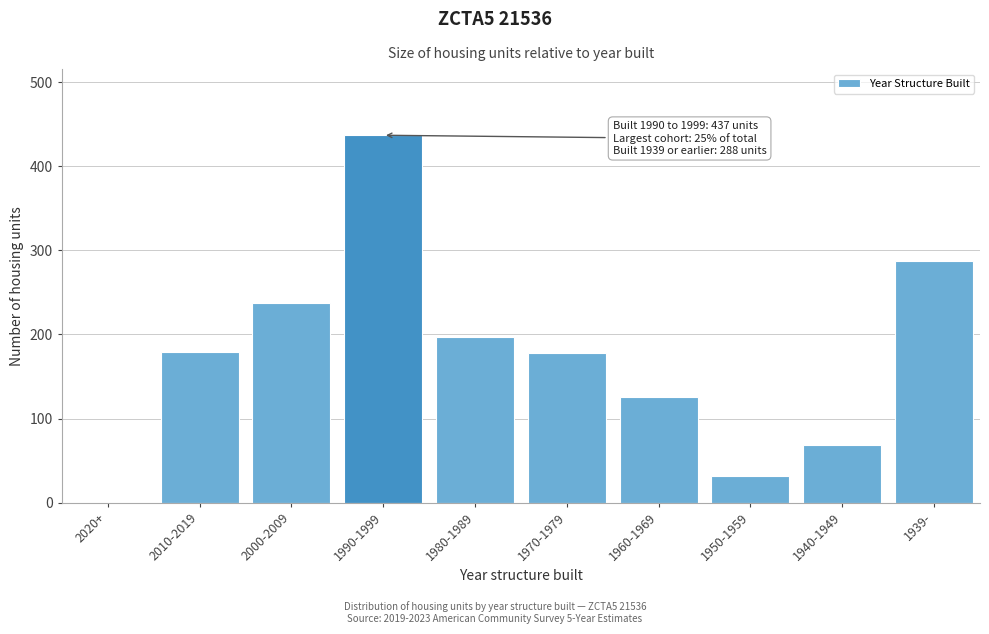

What is the ratio of the value at 1939- to the value at 2000-2009?

1.2